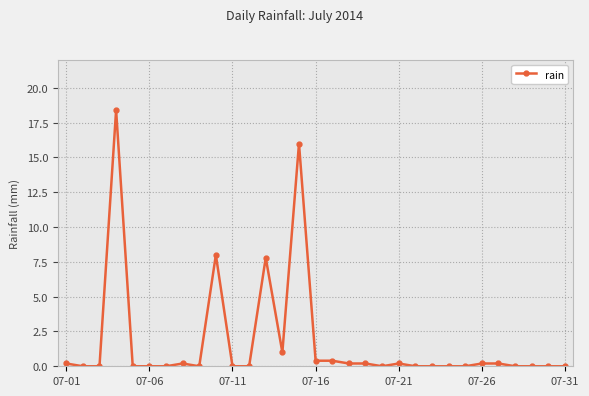

What is the value of the 26th point from the left?

0.2